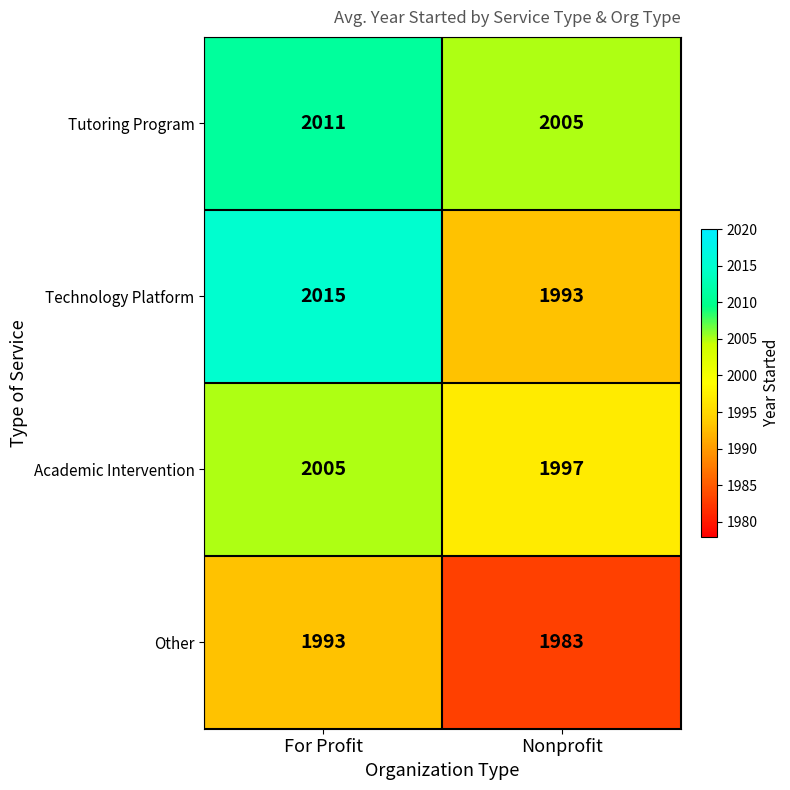

At how many categories does at least one series exceed 1988?

2